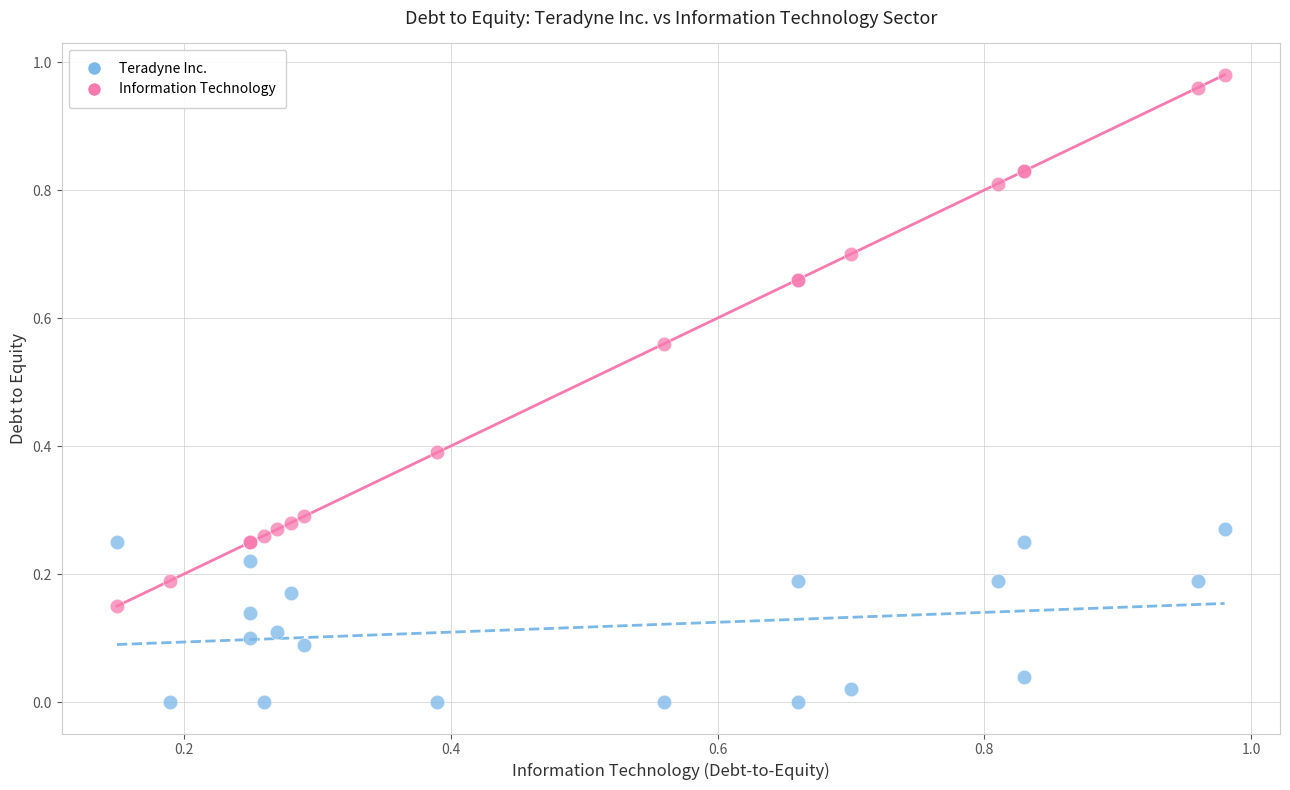

Which series reaches the maximum Y coordinate?

Information Technology